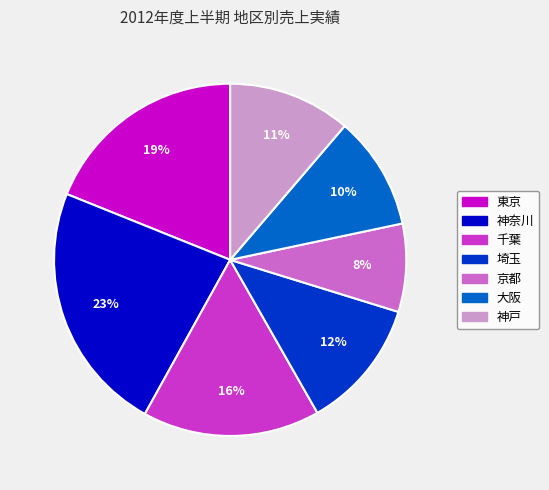

True or false: 大阪 accounts for 10% of the total.

True